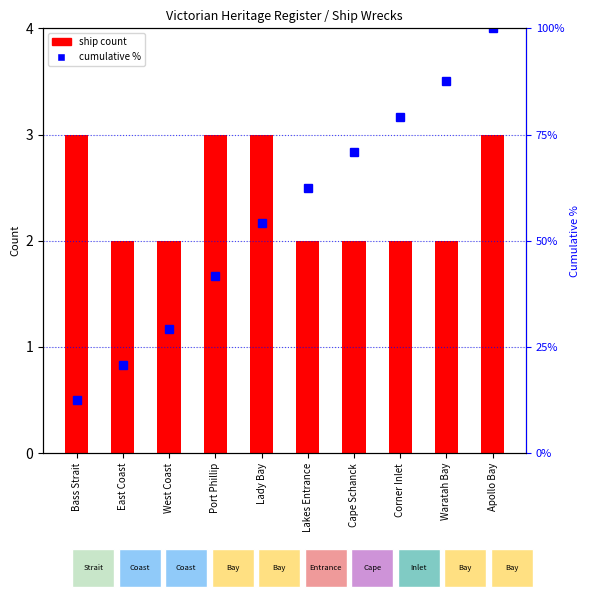

Which series changed the most between Bass Strait and Port Phillip?

cumulative %